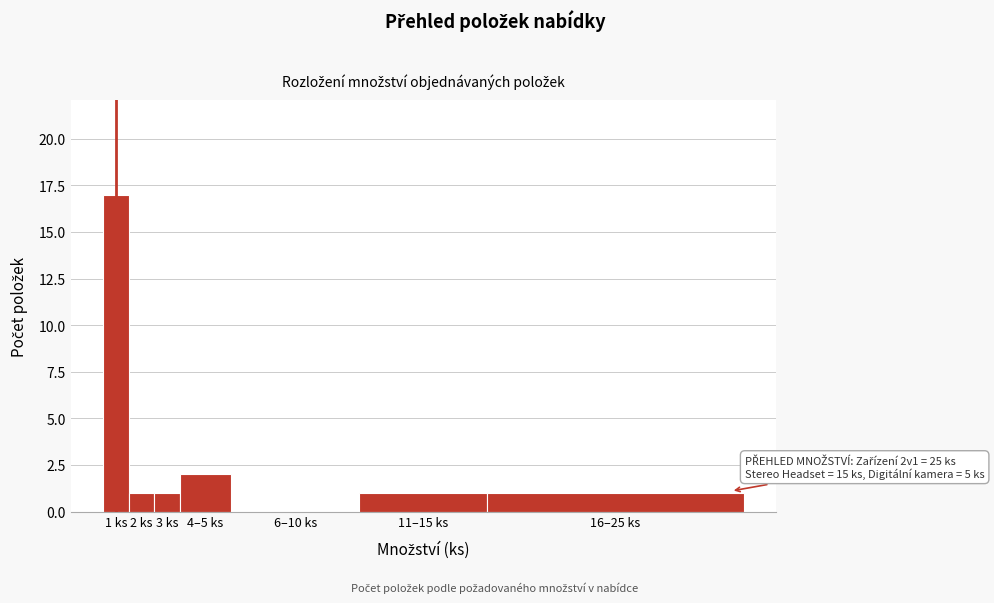

Reading left to right, transcribe all the data shown in this chart.

1 ks=17	2 ks=1	3 ks=1	4–5 ks=2	6–10 ks=0	11–15 ks=1	16–25 ks=1